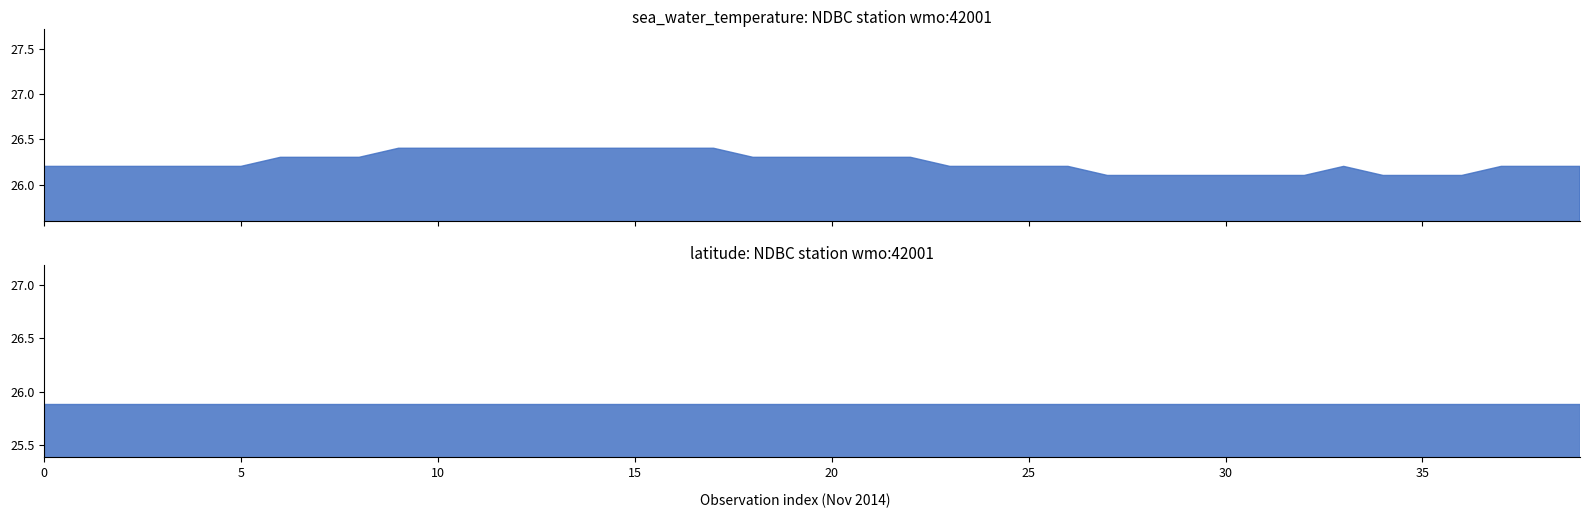

At how many categories does at least one series exceed 25?

40